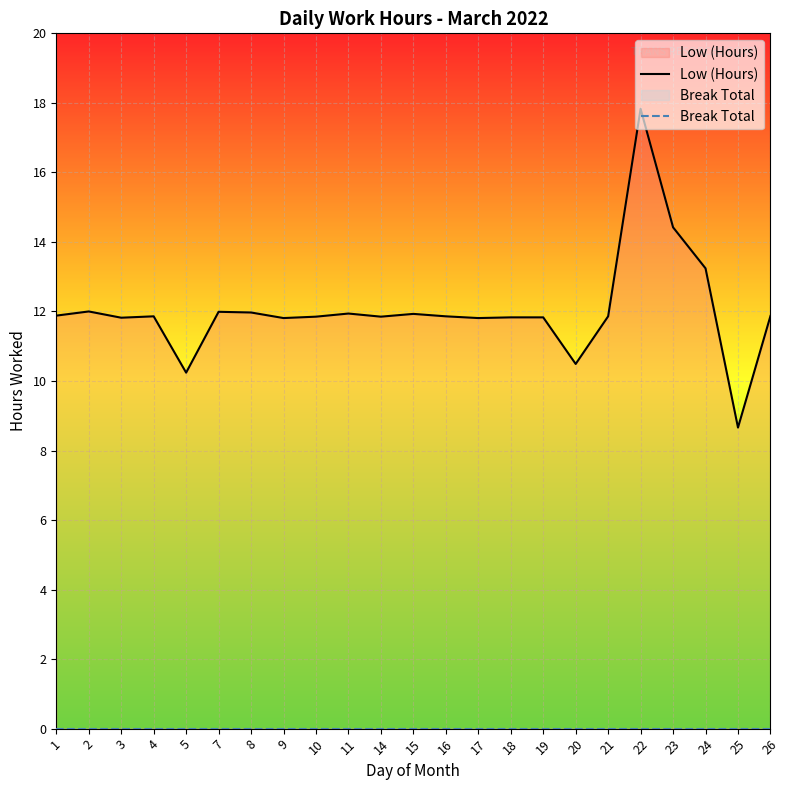

Does the chart display data point markers on the line(s)?

No